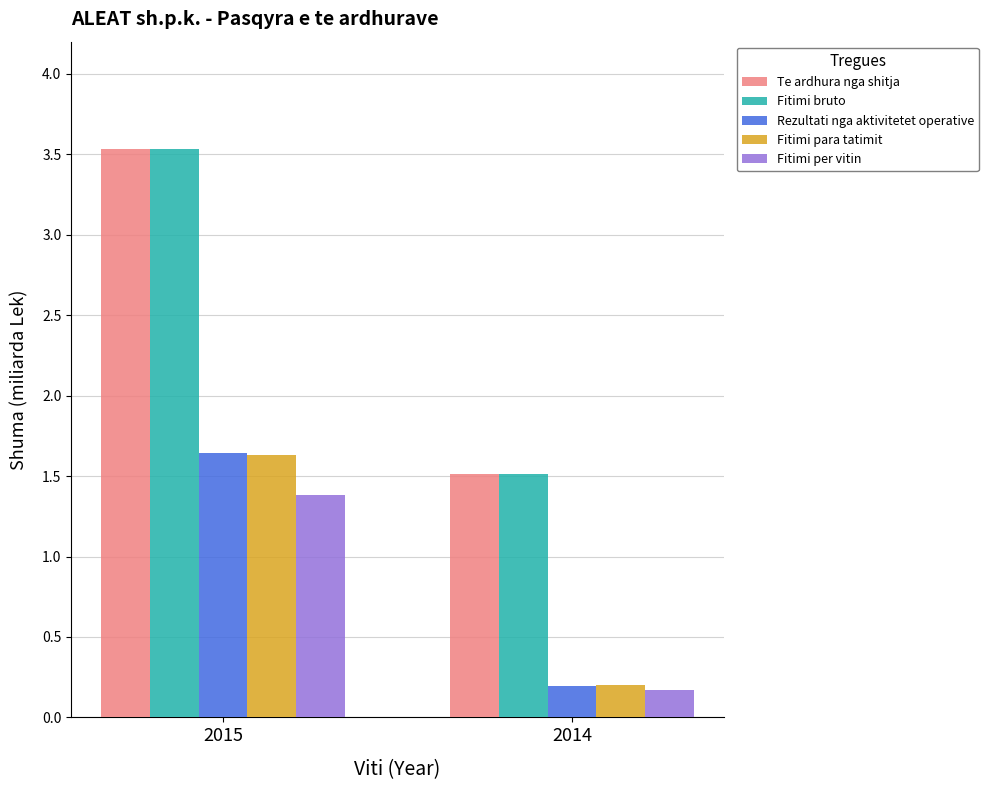

At which category is the sum across all series the highest?

2015